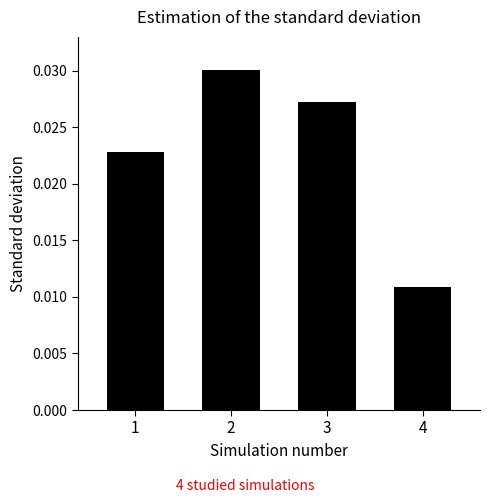

How many series are shown in this chart?

1